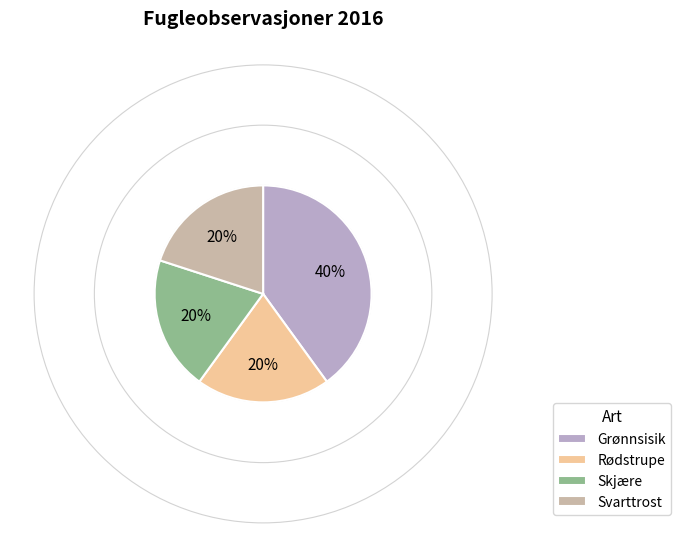

To the nearest percent, what portion does Skjære represent?

20%